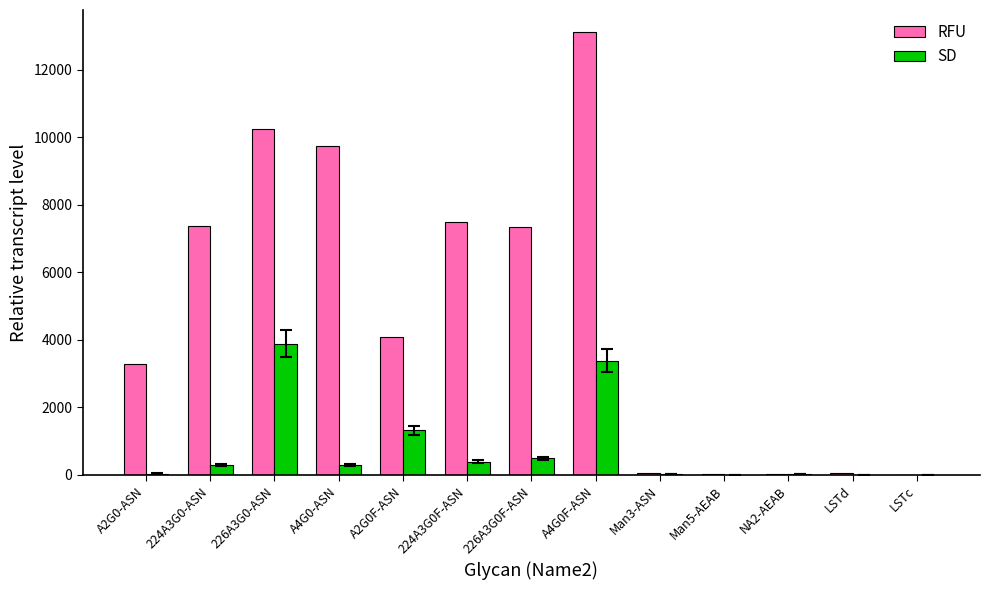

The value of RFU at 226A3G0-ASN is 10247. True or false?

True